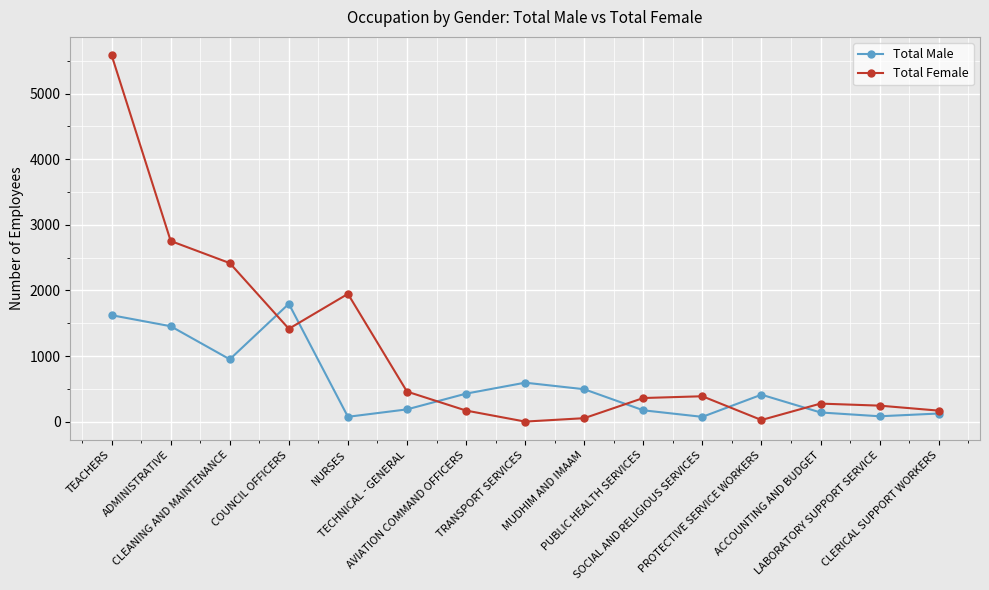

What is the label of the 4th point from the right?

PROTECTIVE SERVICE WORKERS